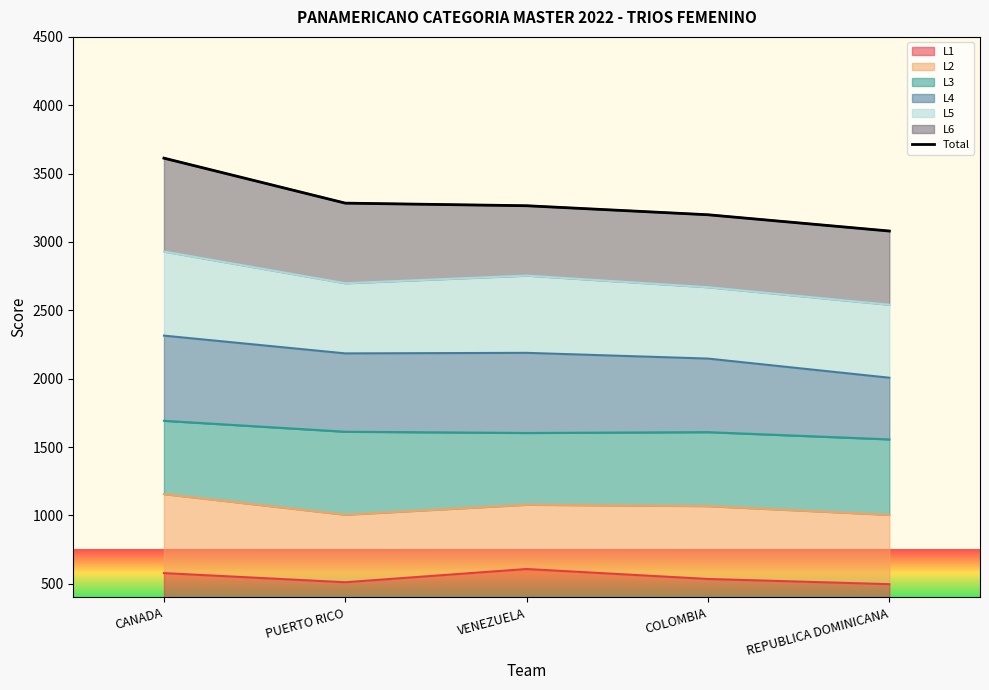

What is the label of the 5th point from the right?

CANADA